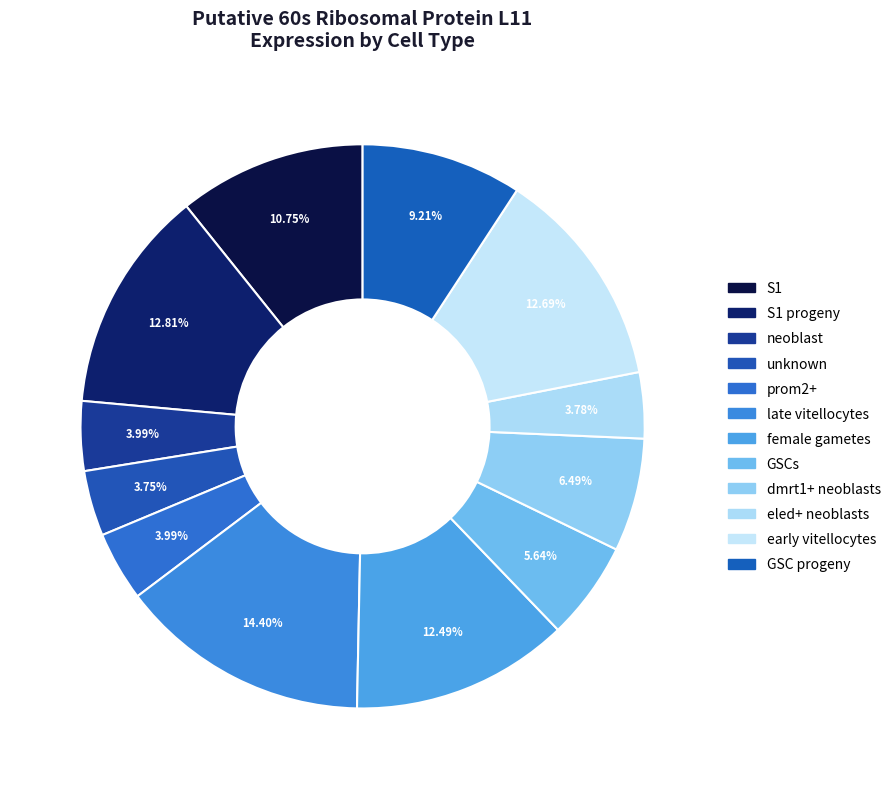

To the nearest percent, what portion does GSC progeny represent?

9%